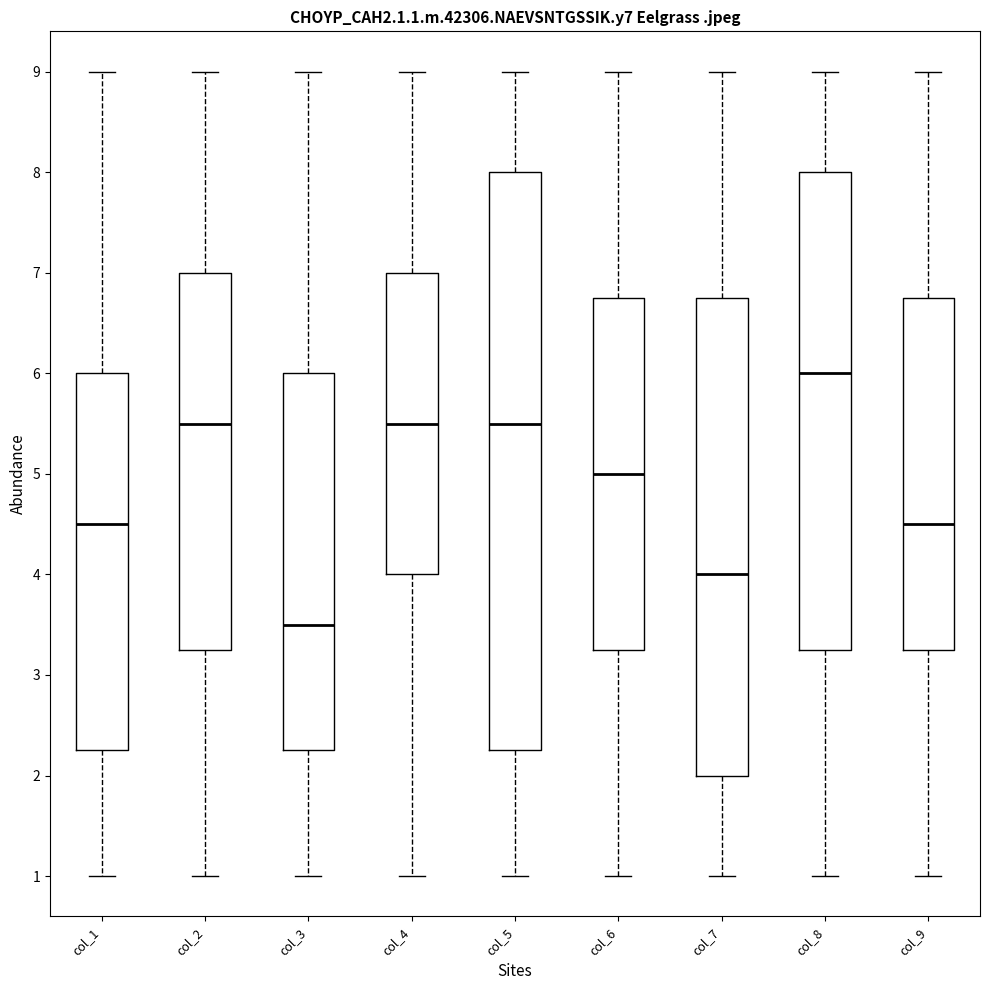

Which box's median line is the highest?

col_8